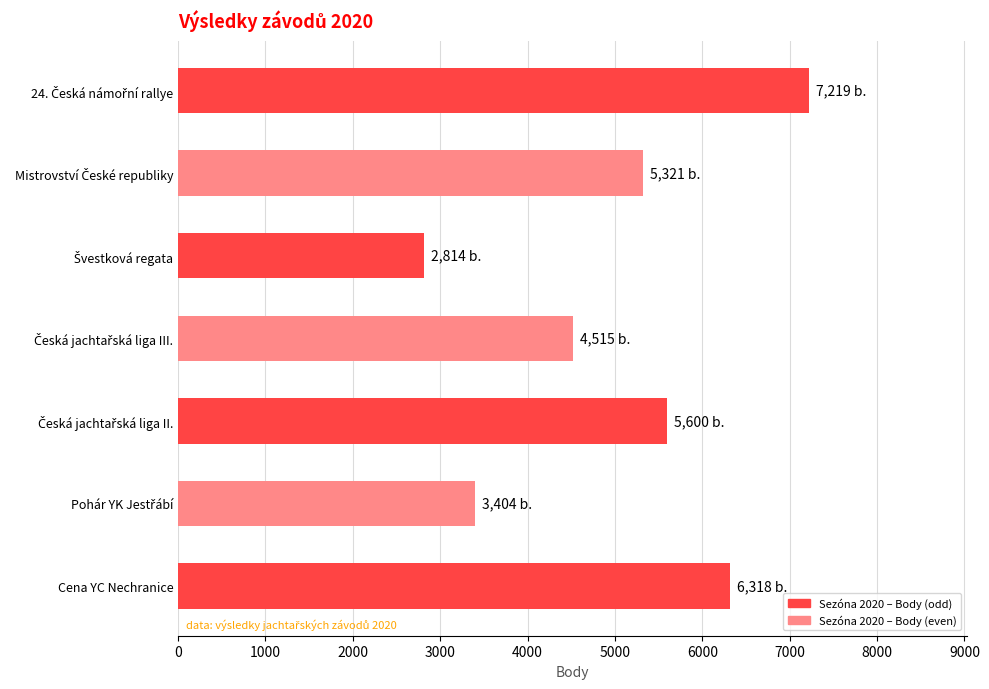

Reading top to bottom, list all the values displayed in this chart.

7219	5321	2814	4515	5600	3404	6318